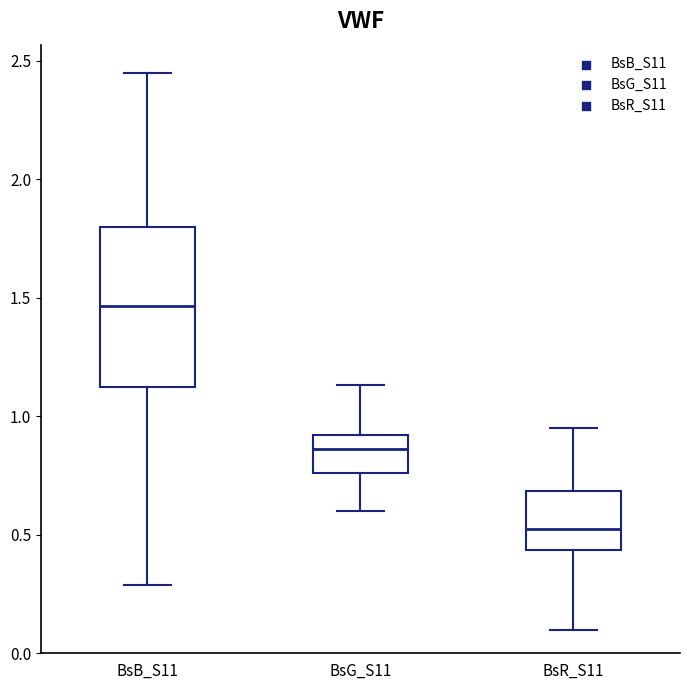

Reading left to right, transcribe this box plot: for each box, give where its median line is, the range the box spans, and where its two whiskers end, as read against the y-axis. The values are not printed on the chart, so give them approximately, as read against the axis.

BsB_S11: median 1.45, box 1.15 to 1.80, whiskers 0.30 to 2.45
BsG_S11: median 0.85, box 0.75 to 0.90, whiskers 0.60 to 1.15
BsR_S11: median 0.55, box 0.45 to 0.70, whiskers 0.10 to 0.95